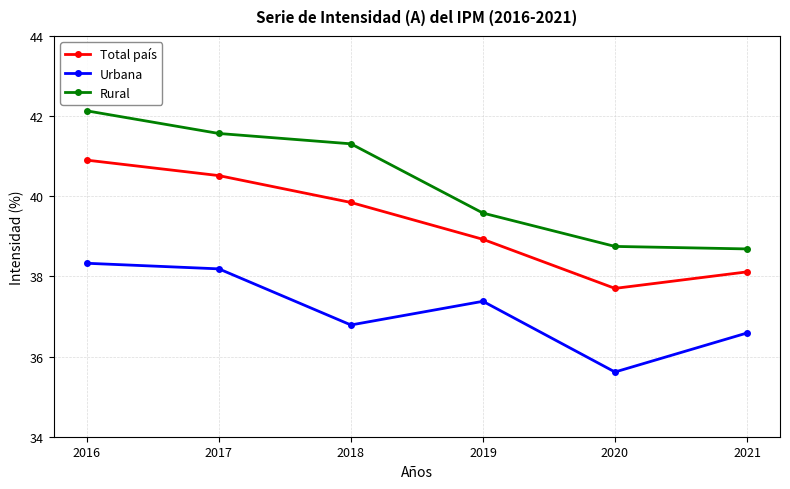

Rank the series by their maximum value, from lowest to highest.

Urbana, Total país, Rural